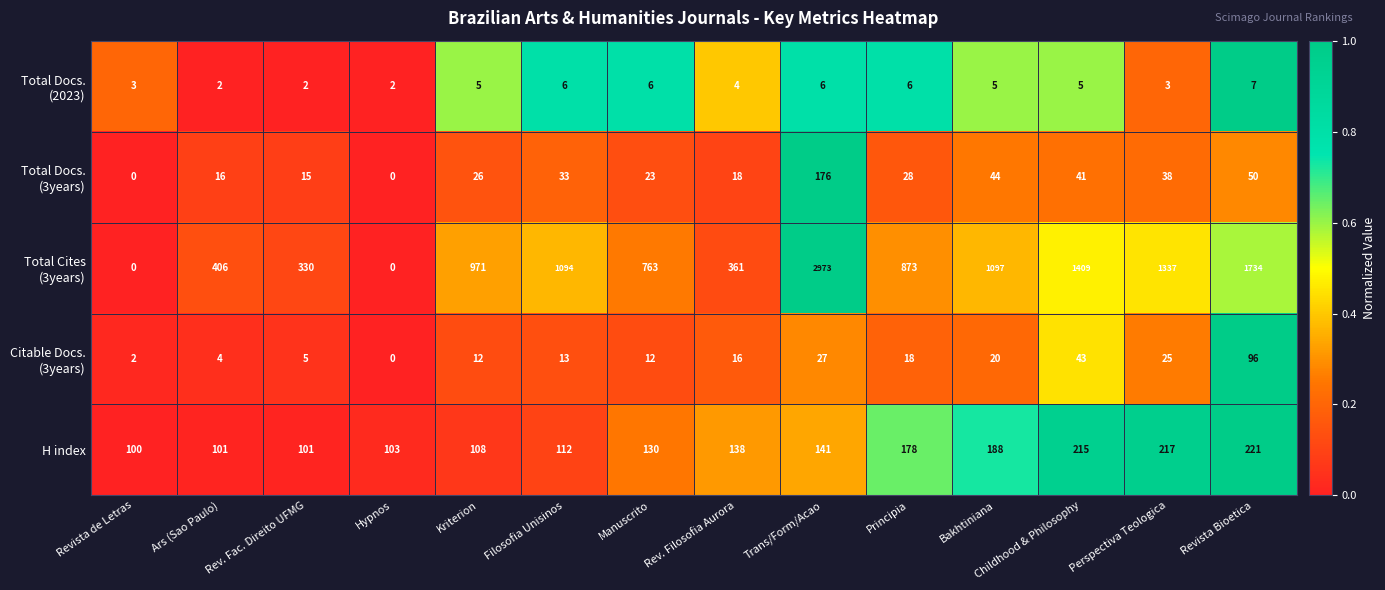

What is the difference between the highest and lowest values at Revista de Letras?

100